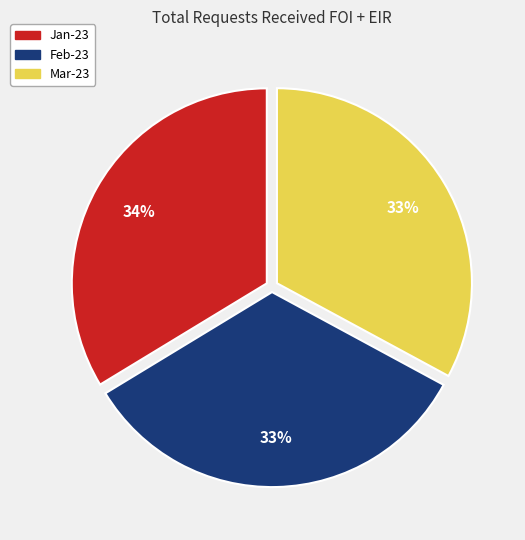

Count the number of slices in the pie.

3